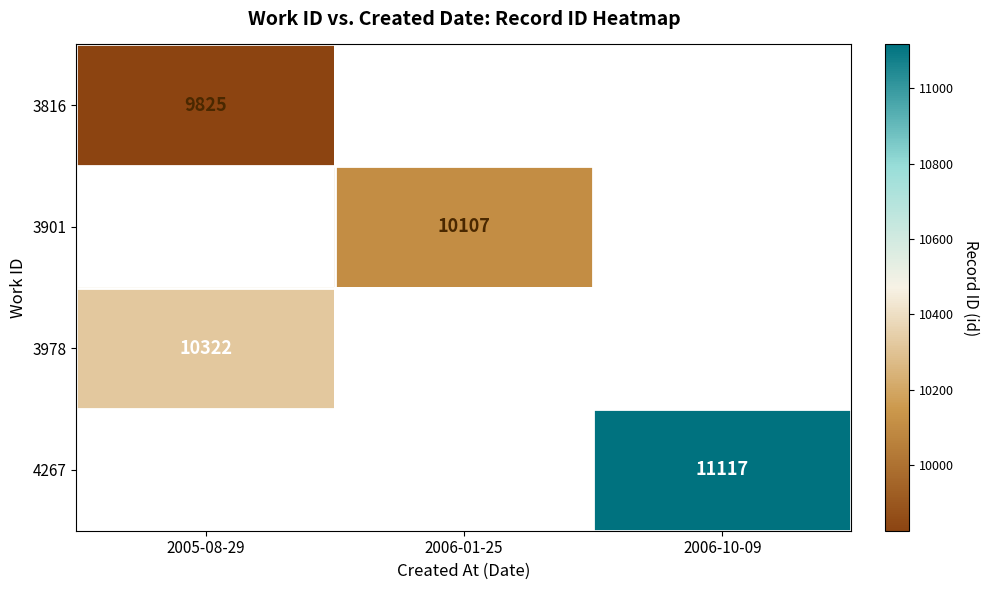

True or false: 3978 has a value of 4068 at 2005-08-29.

False